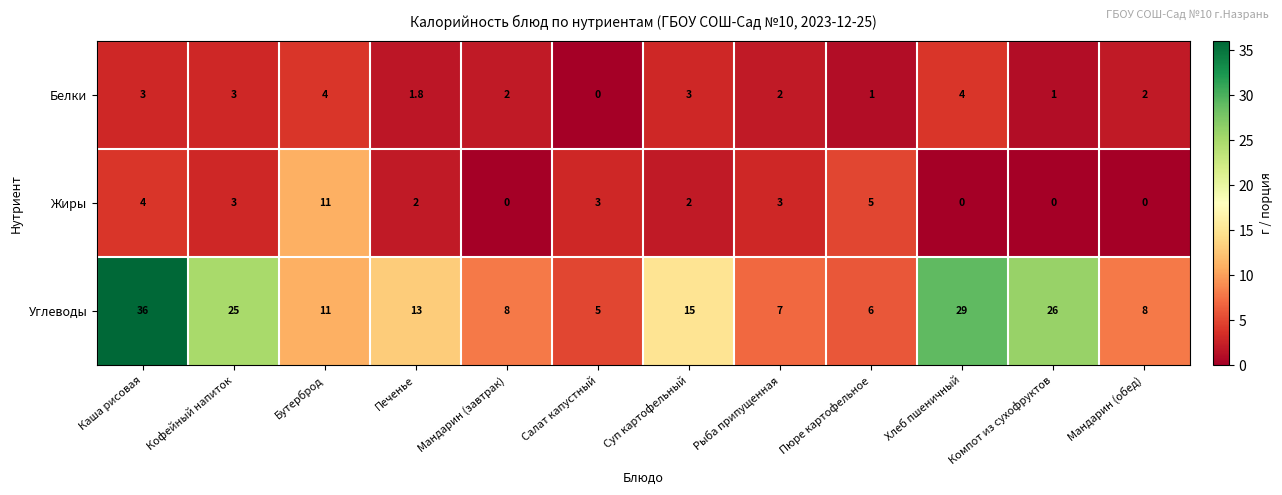

What is the difference between the second highest and minimum values in the Углеводы series?

24.0